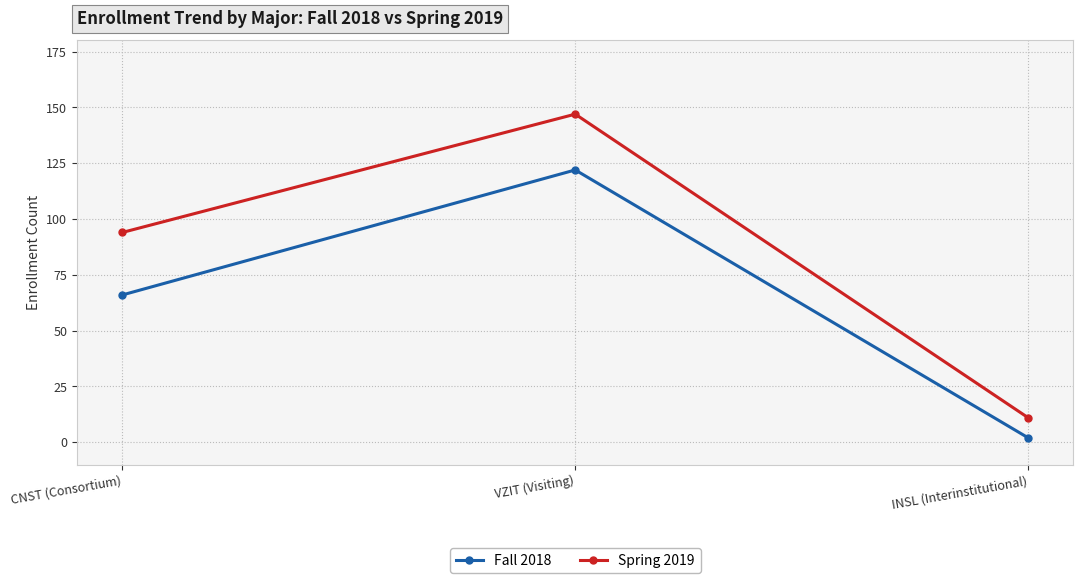

At which category is the sum across all series the highest?

VZIT (Visiting)